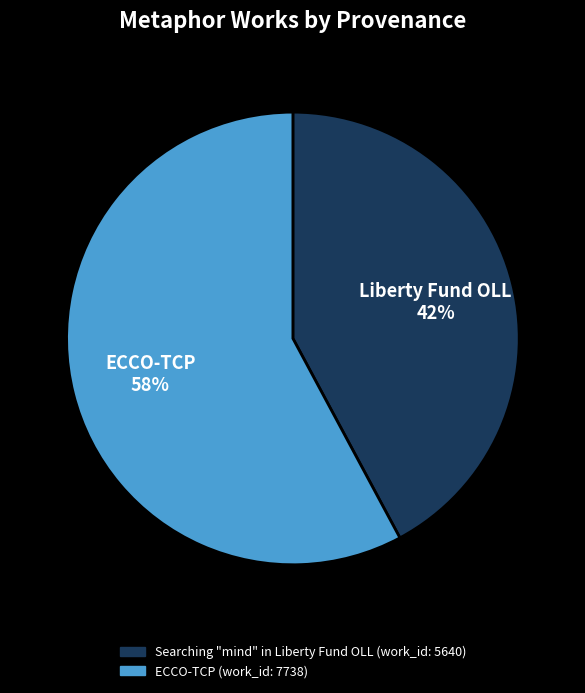

Is there a majority slice in this chart?

Yes